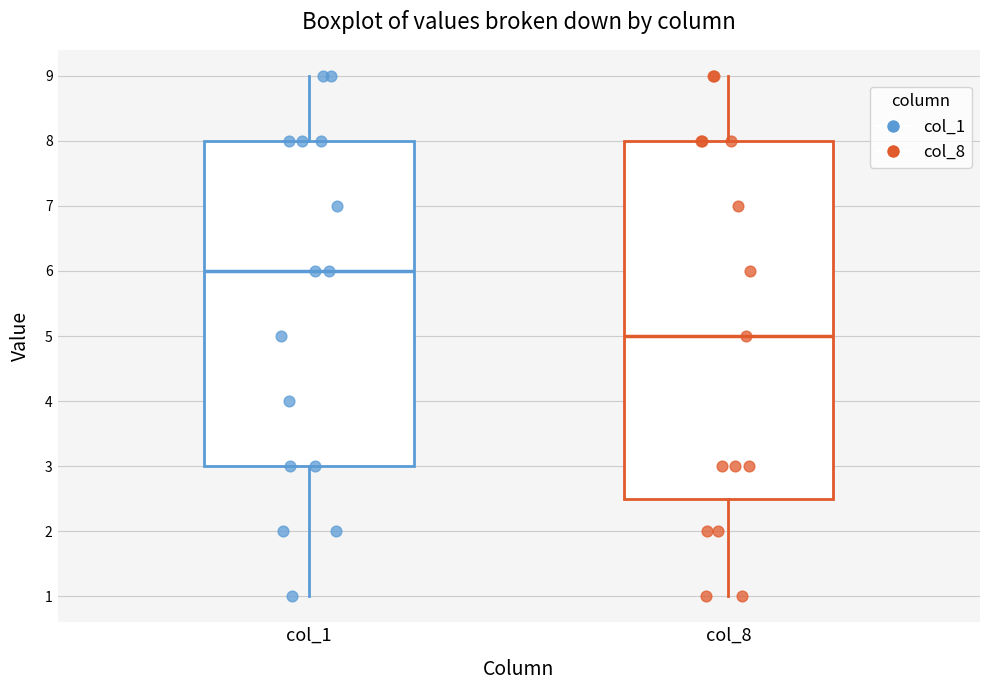

Reading left to right, transcribe this box plot: for each box, give where its median line is, the range the box spans, and where its two whiskers end, as read against the y-axis. The values are not printed on the chart, so give them approximately, as read against the axis.

col_1: median 6.0, box 3.0 to 8.0, whiskers 1.0 to 9.0
col_8: median 5.0, box 2.5 to 8.0, whiskers 1.0 to 9.0